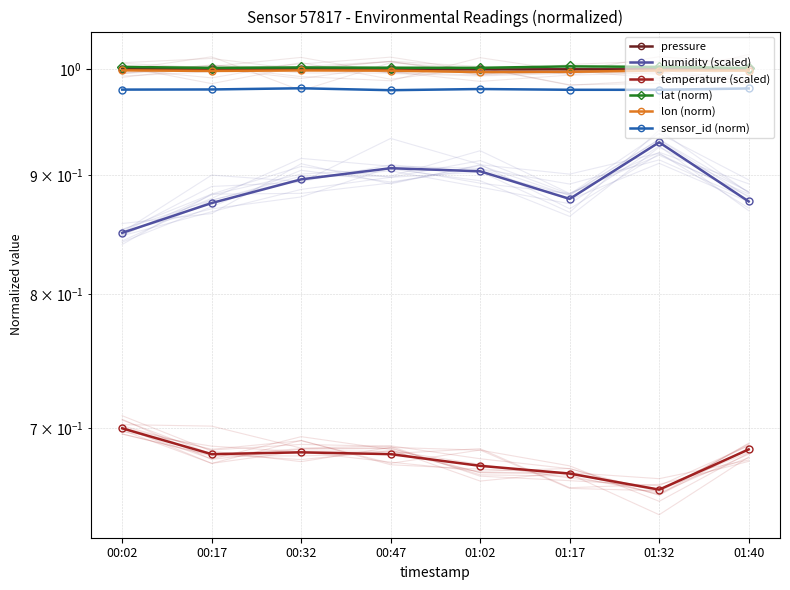

Where is the first local maximum for humidity (scaled)?

00:47